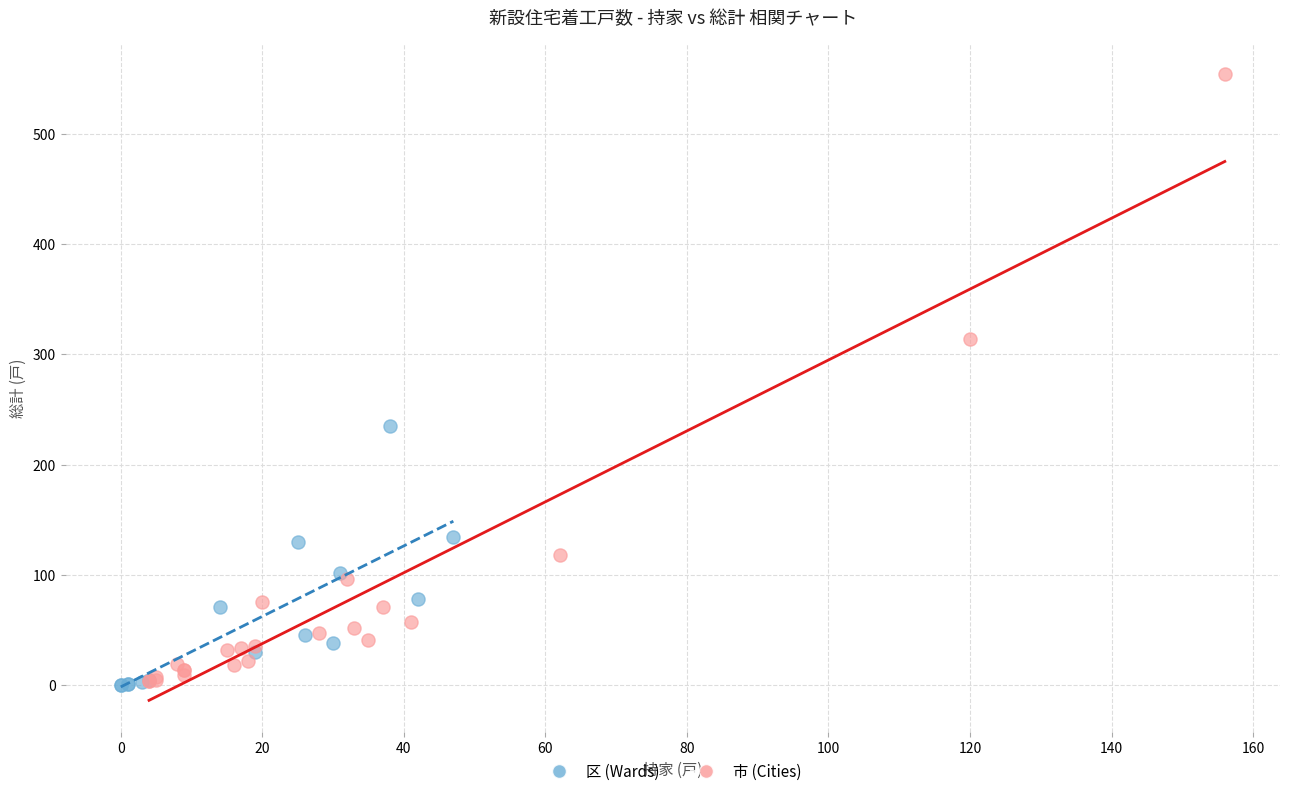

What are all the series names shown in the legend?

区 (Wards), 市 (Cities)